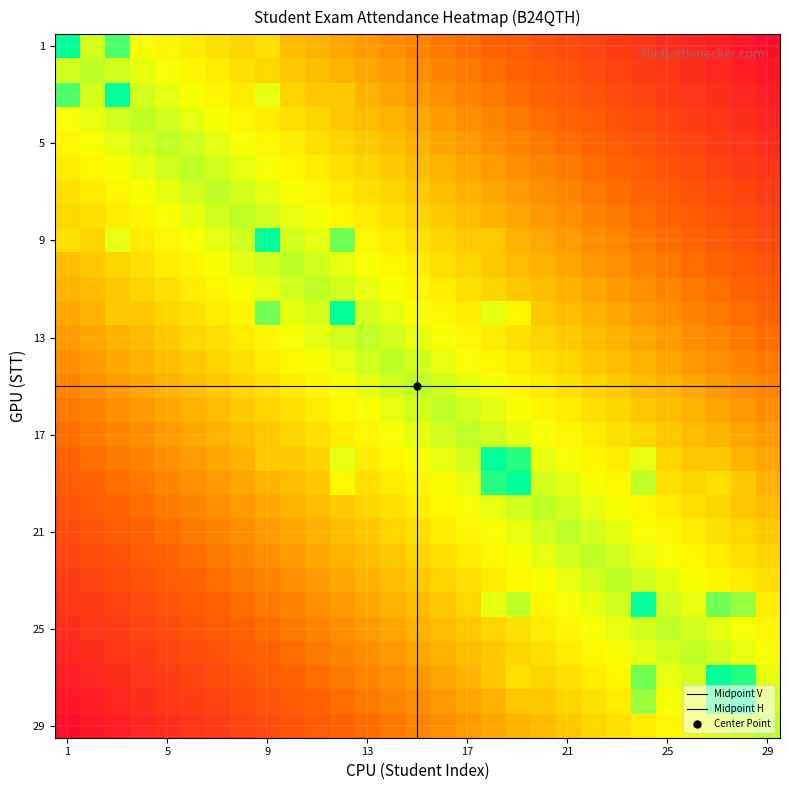

What is the greatest value displayed?

0.8